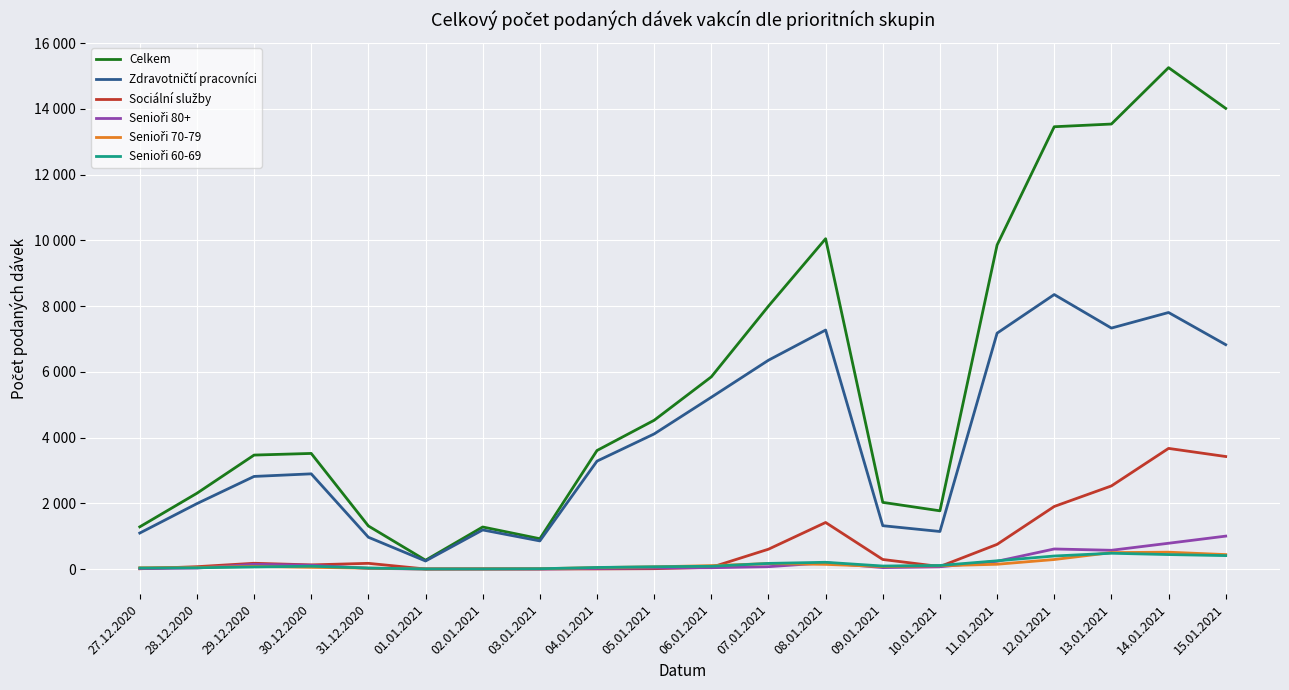

What is the sum of the Sociální služby values at 27.12.2020 and 10.01.2021?

88